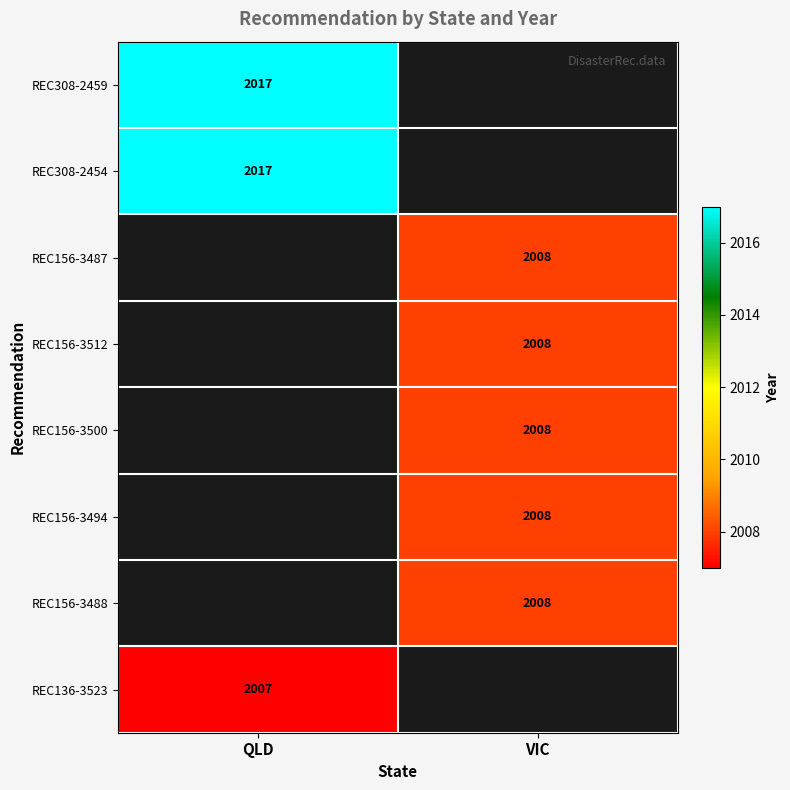

What is the greatest value displayed?

2017.0